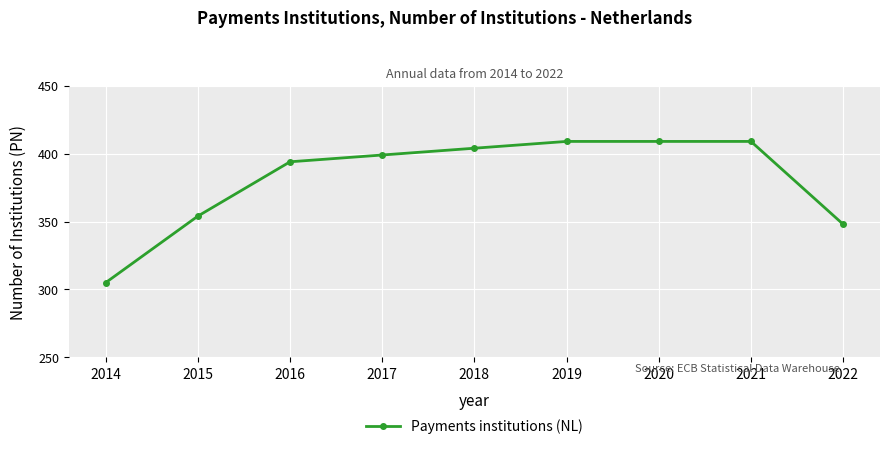

What is the change in value from 2014 to 2015?

+49